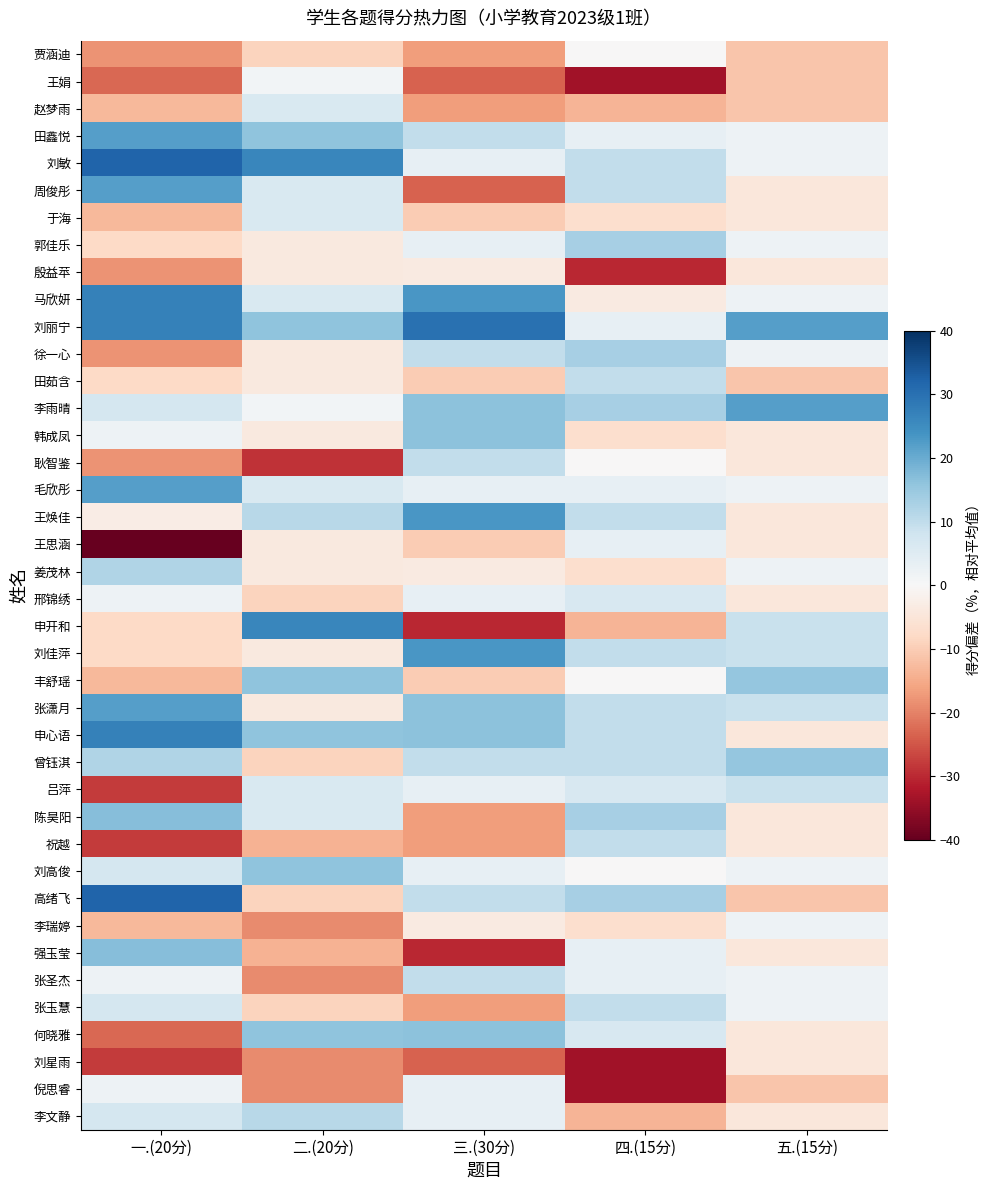

What is the greatest value displayed?

32.1